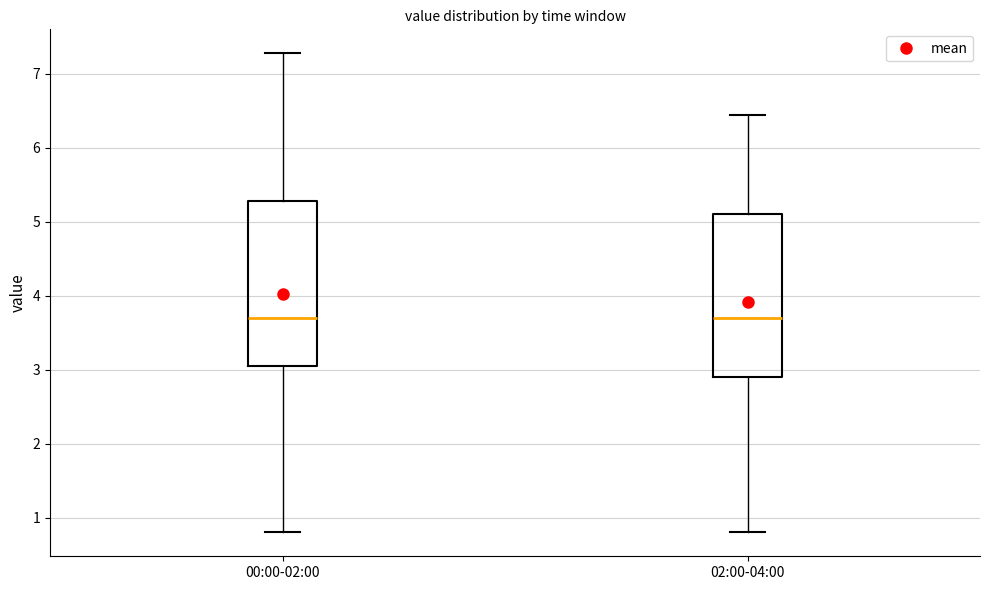

Where does the lower whisker of the box for 02:00-04:00 end on the y-axis? The values are not printed on the chart, so give them approximately, as read against the axis.

0.8